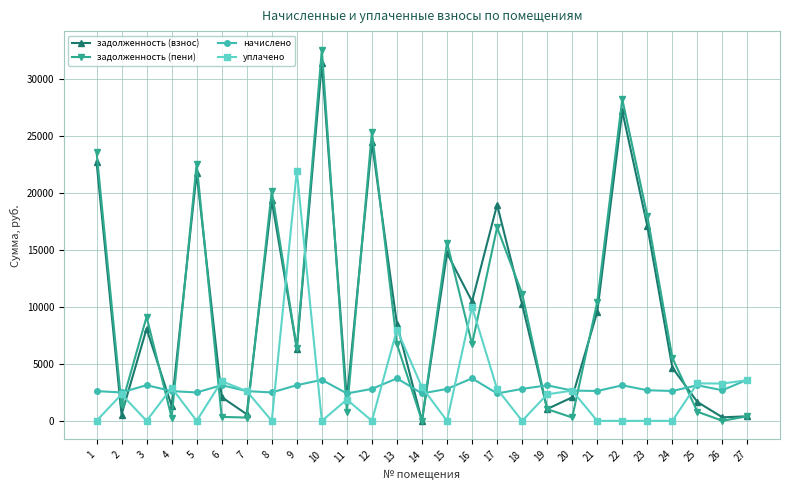

What is the difference between the second highest and second lowest values in the задолженность (пени) series?

28209.2